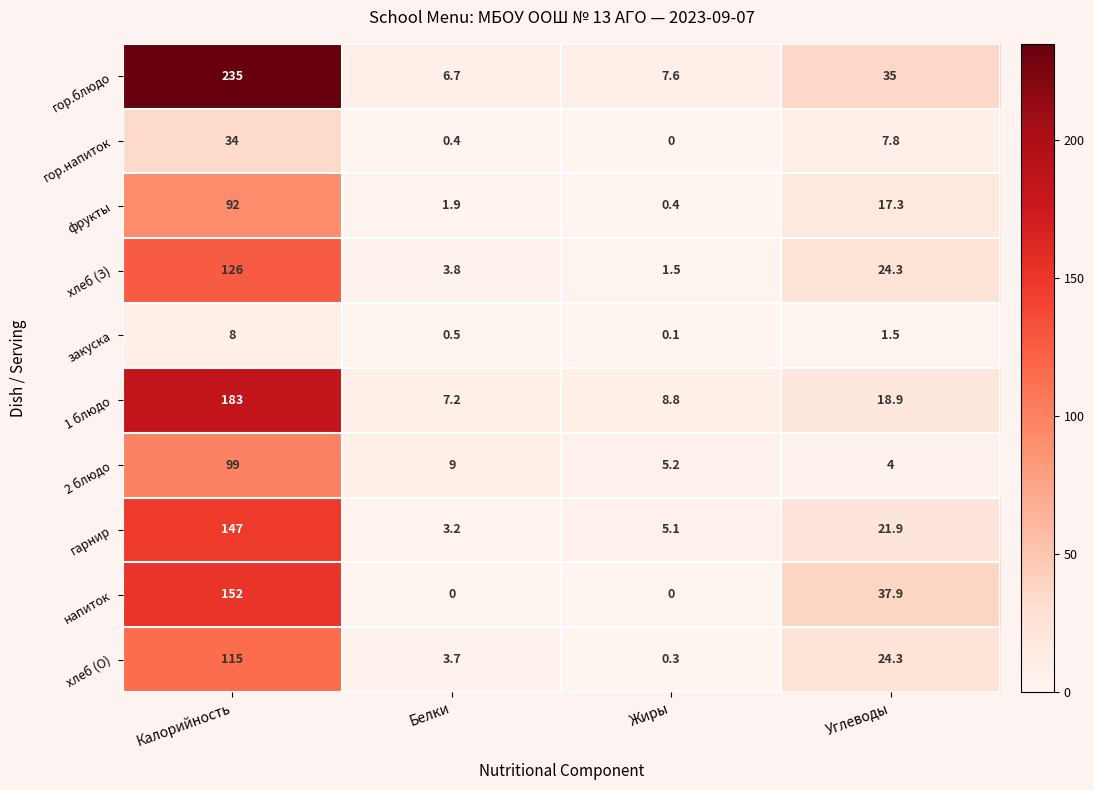

What is the average value of the гор.напиток series?

10.6